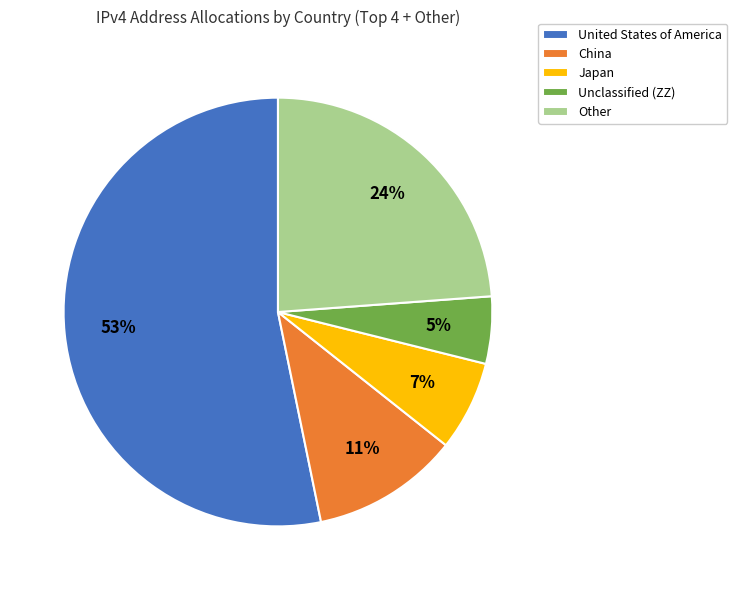

To the nearest percent, what portion does United States of America represent?

53%